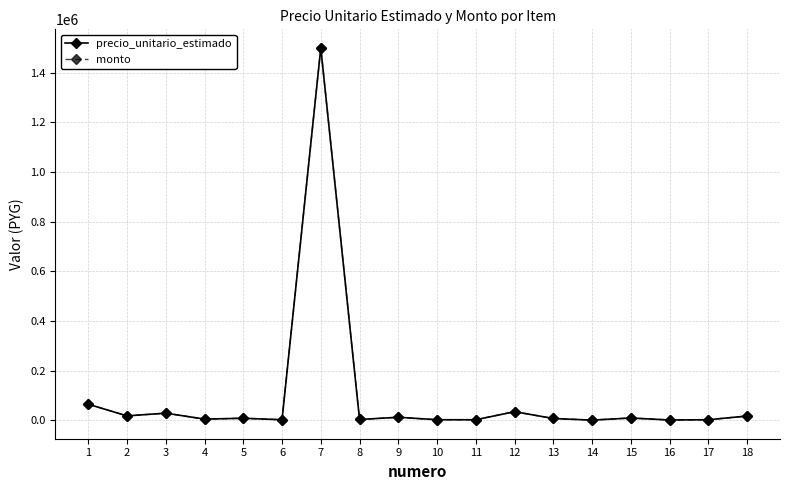

What is the total value across all series at 5?

17000